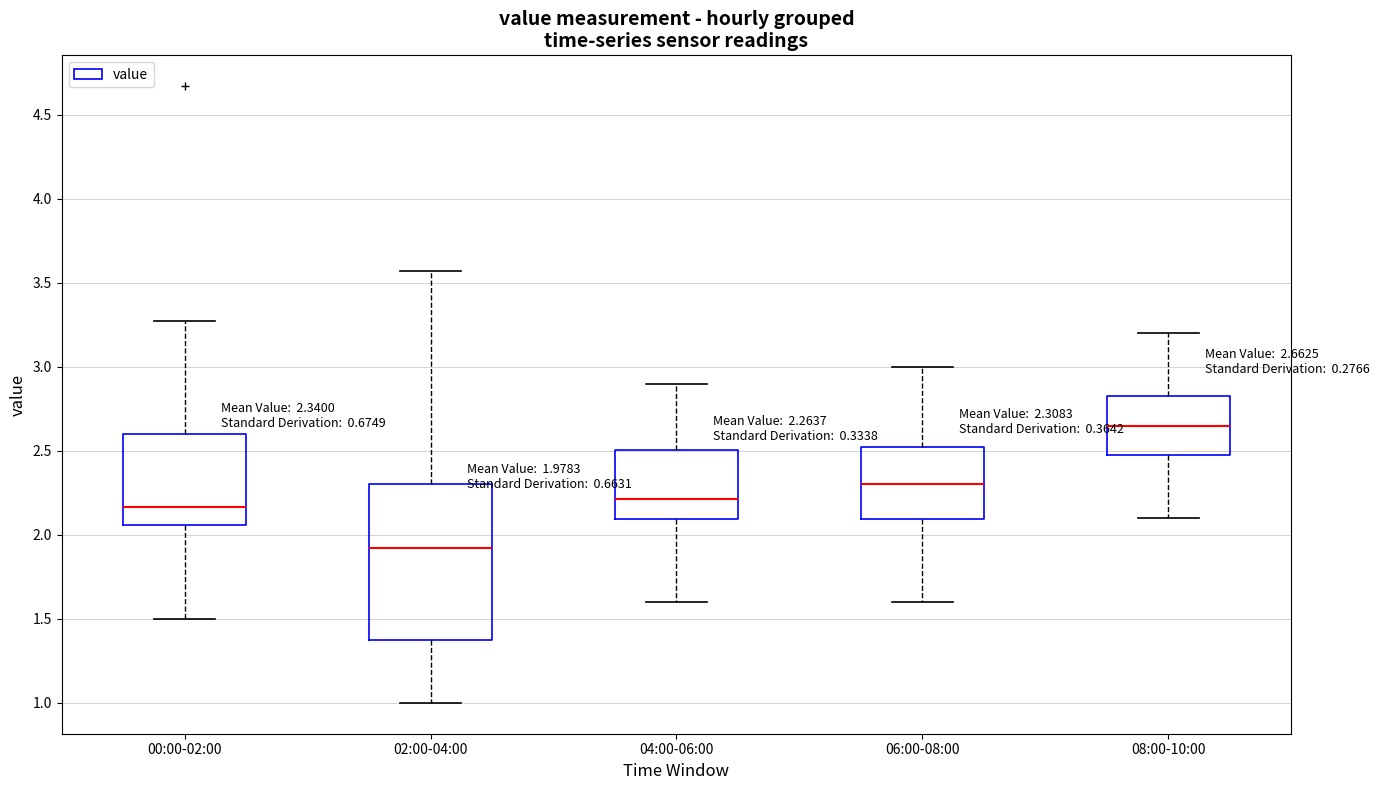

Comparing the boxes themselves (not the whiskers), which one is the tallest?

02:00-04:00